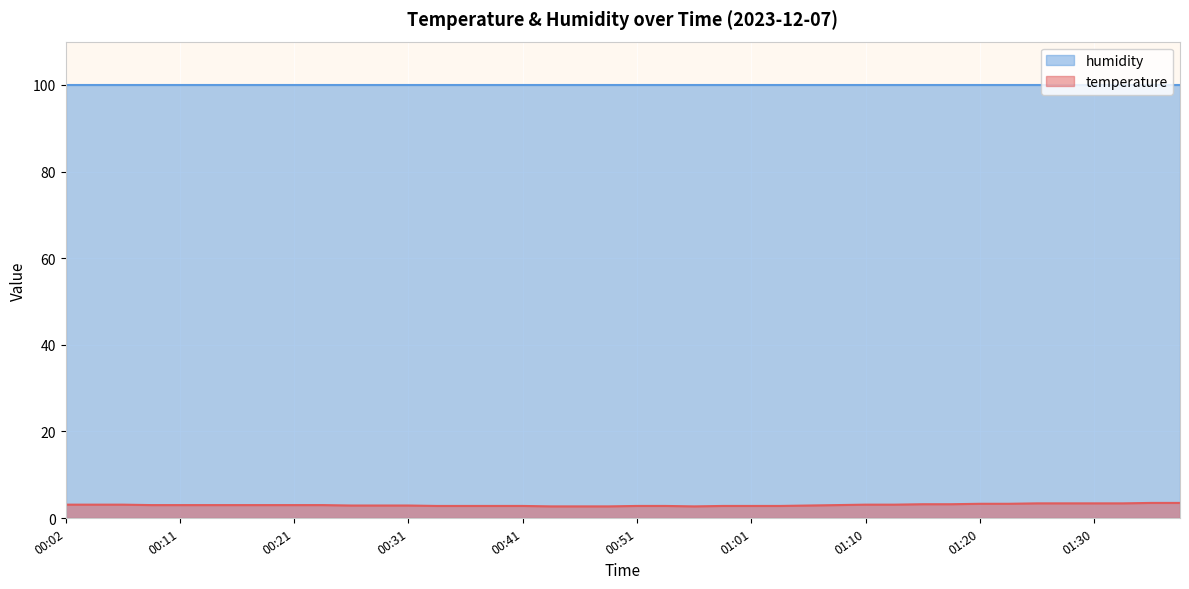

What is the smallest value displayed?

2.7